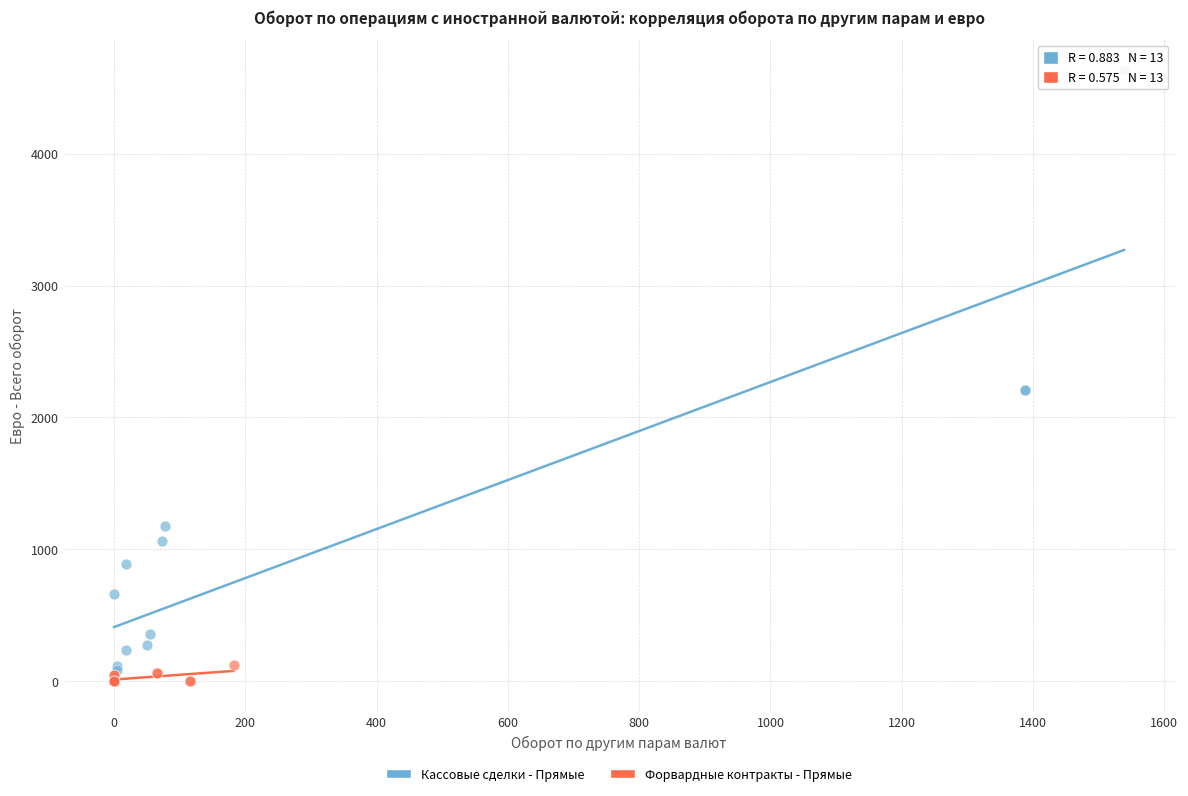

Which series contains the highest Y value?

Кассовые сделки - Прямые